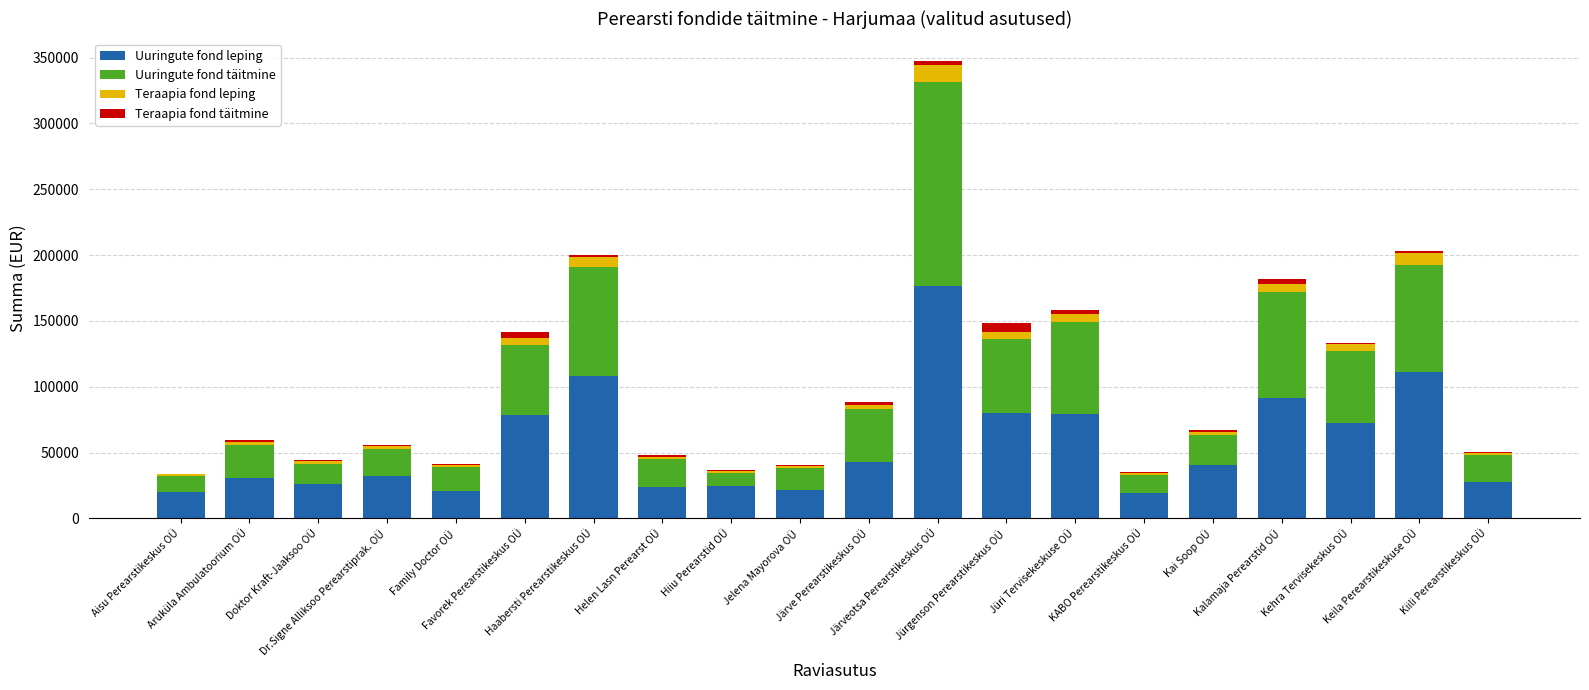

What is the maximum value for Uuringute fond leping?

176576.3